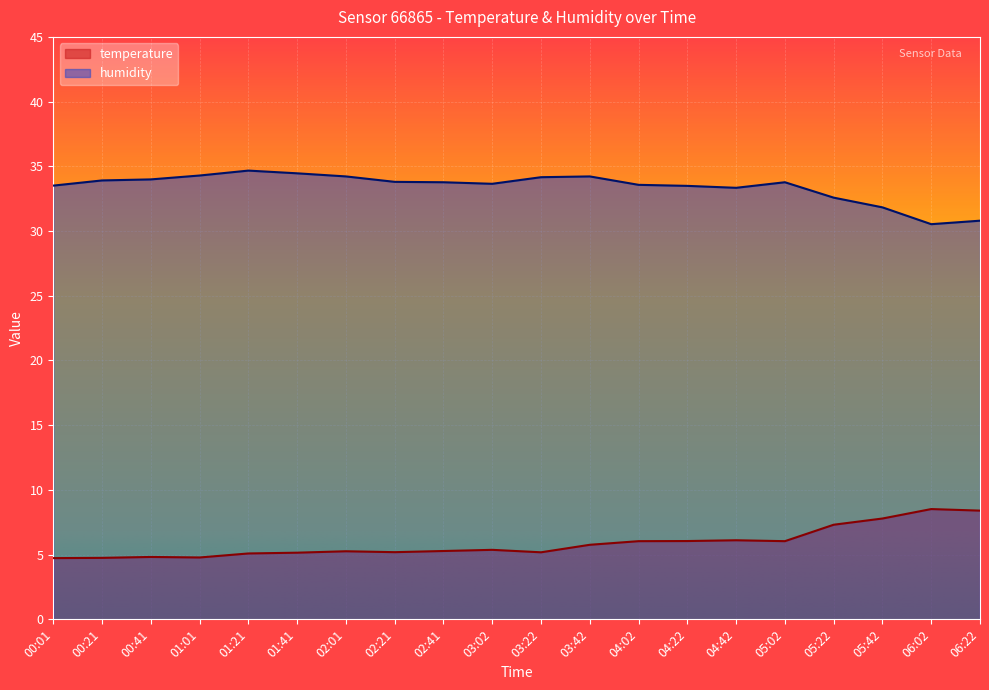

What are all the series names shown in the legend?

temperature, humidity